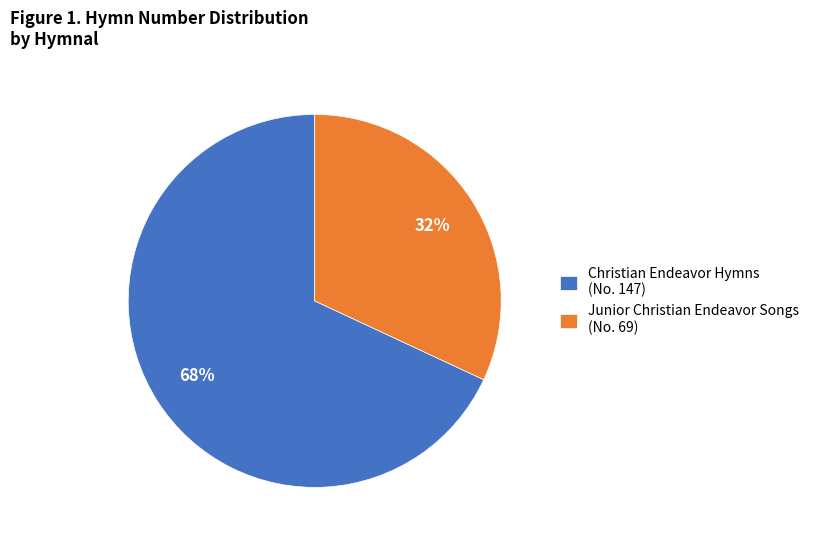

Which slice is the smallest?

Junior Christian Endeavor Songs (No. 69)